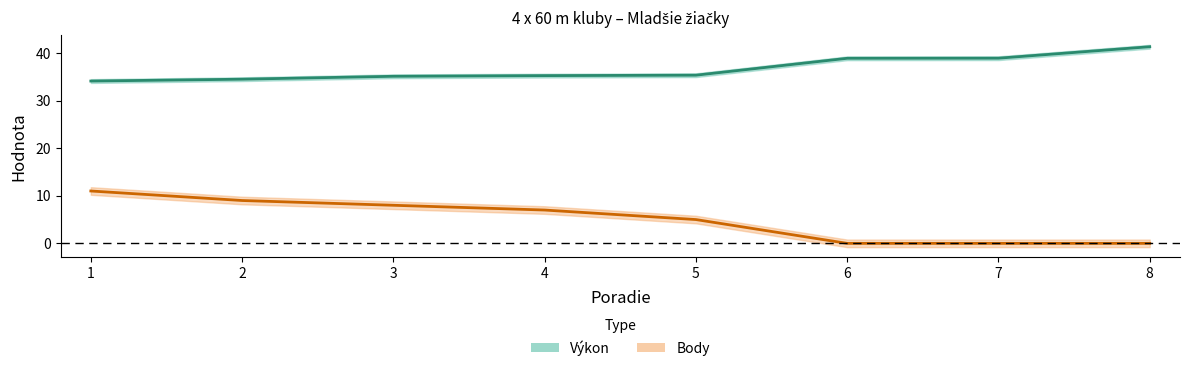

True or false: Body and Výkon cross at least once.

False